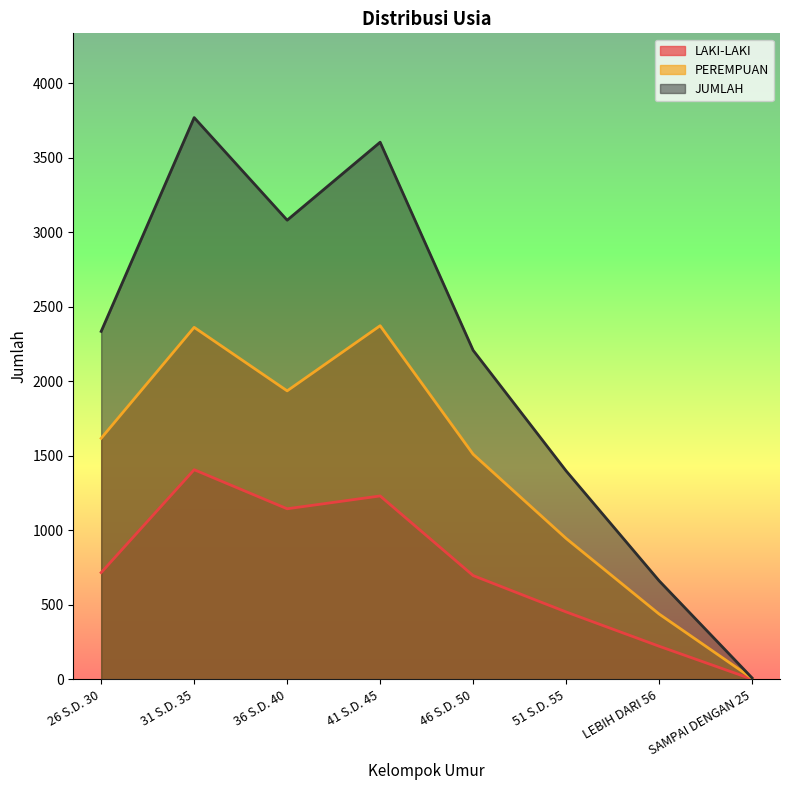

What is the approximate value of JUMLAH at 31 S.D. 35?

3769